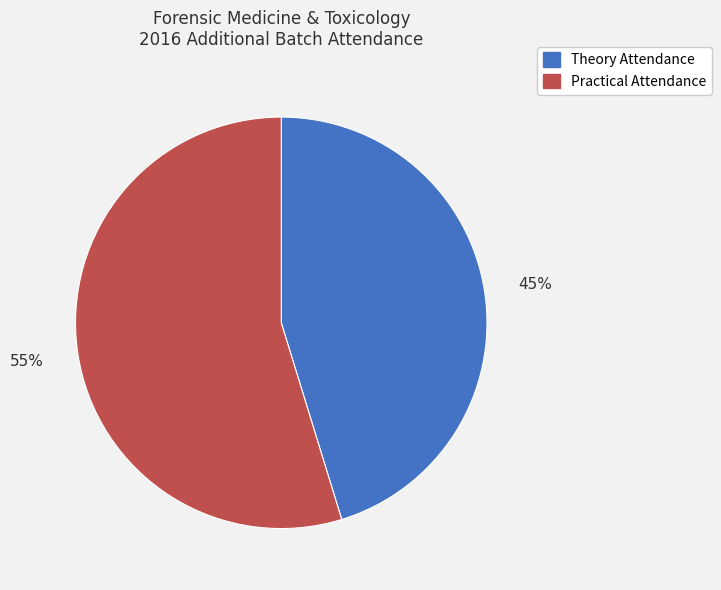

How many slices are in this pie chart?

2